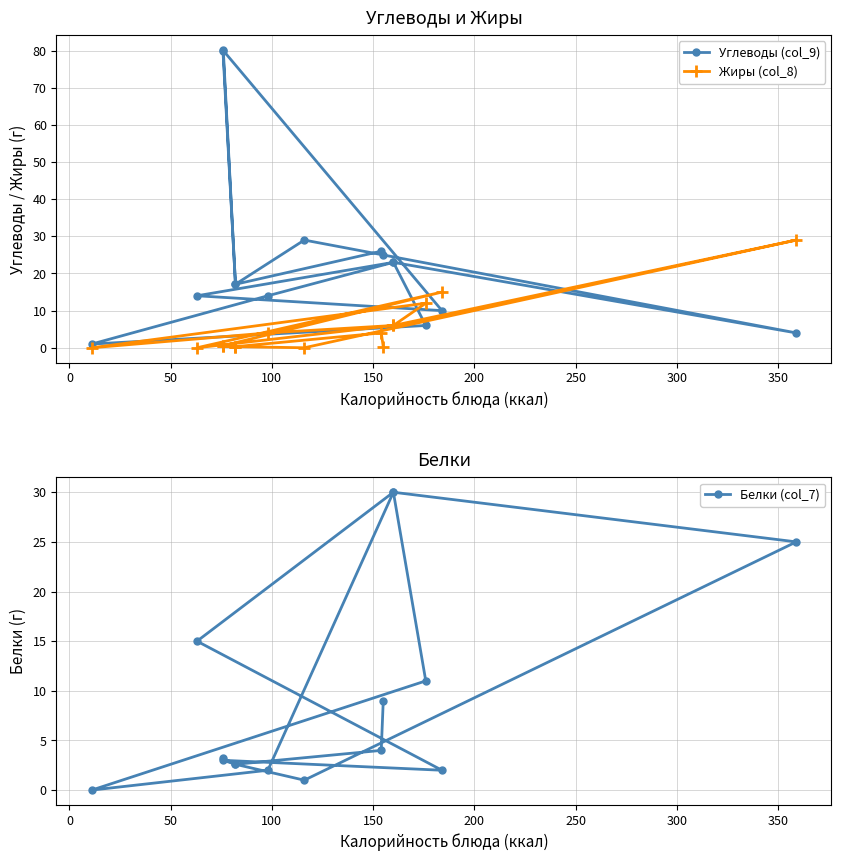

Which series has the largest total across all categories?

Углеводы (col_9)